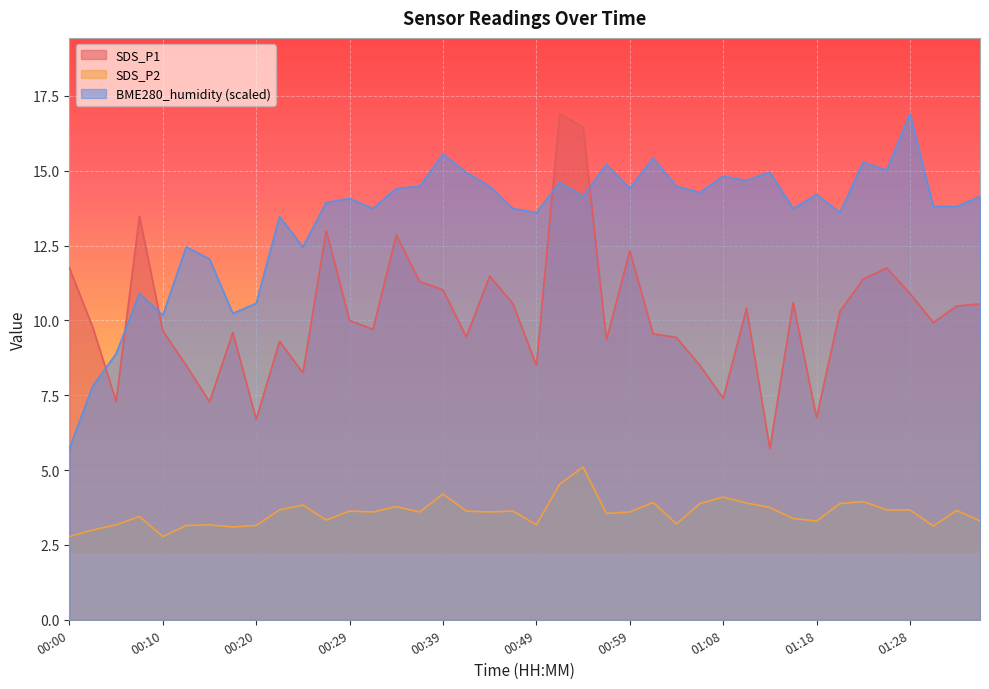

What is the label of the 19th point from the left?

00:44